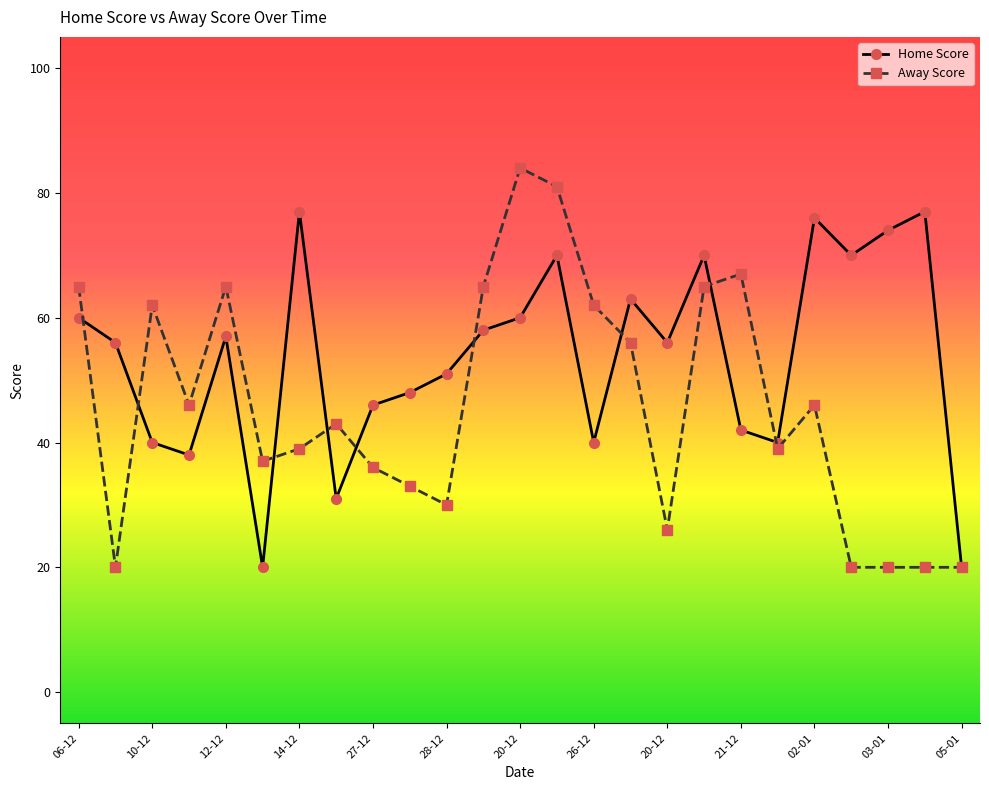

What is the minimum value shown in the chart?

20